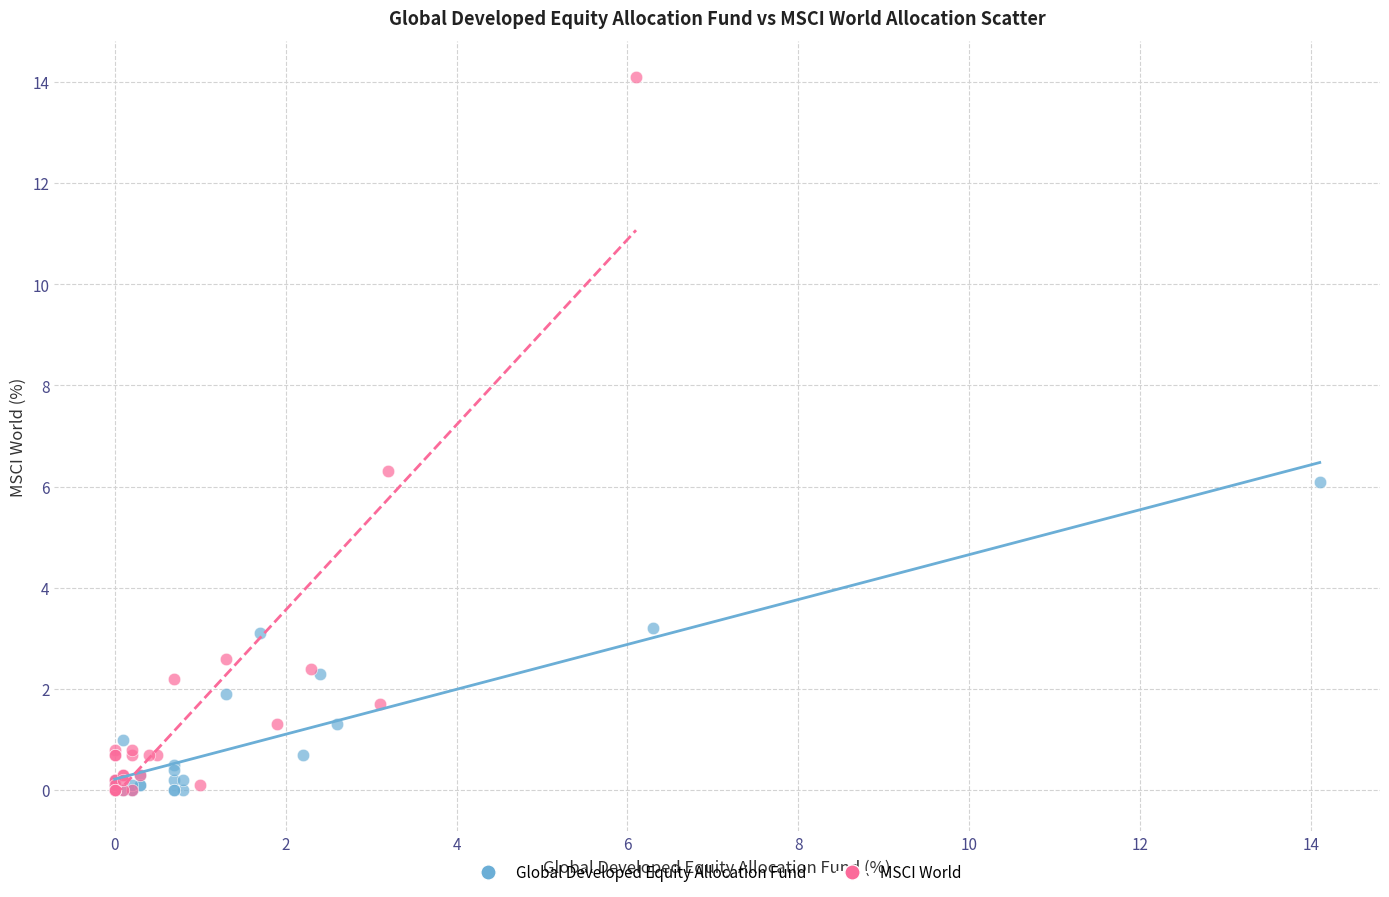

Which series has the widest spread of Y values?

MSCI World